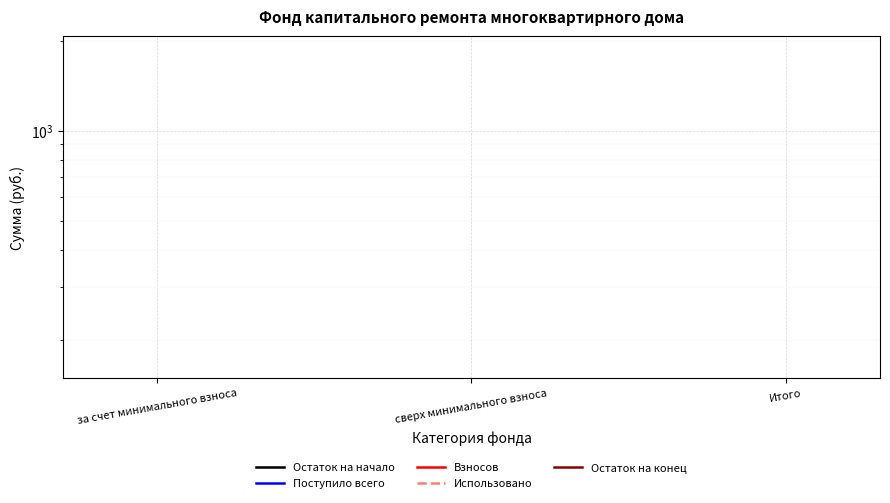

Is the value of Использовано at сверх минимального взноса greater than the value of Взносов at сверх минимального взноса?

No